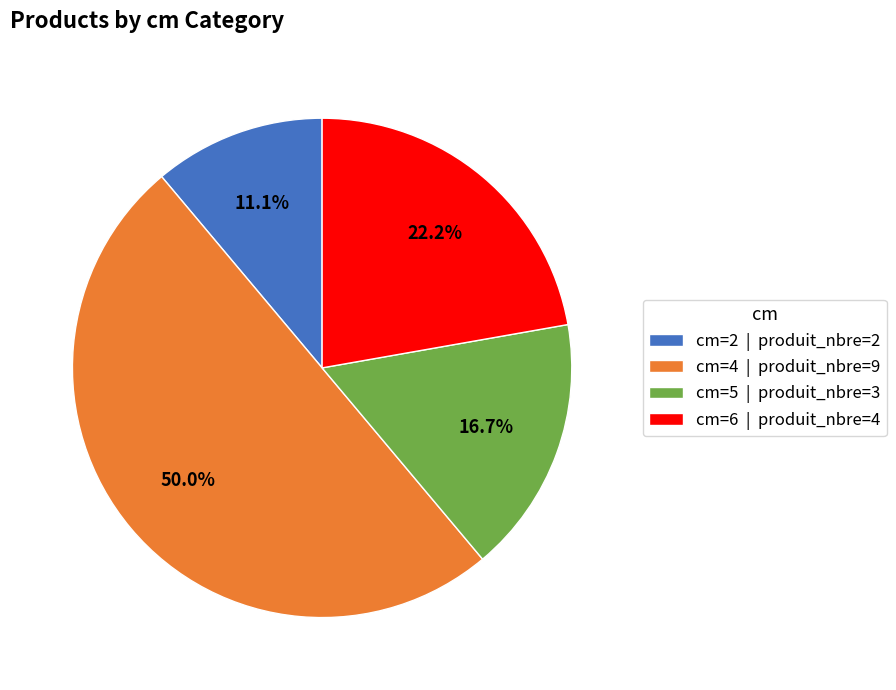

What is the smallest slice in the pie chart?

cm=2 | produit_nbre=2